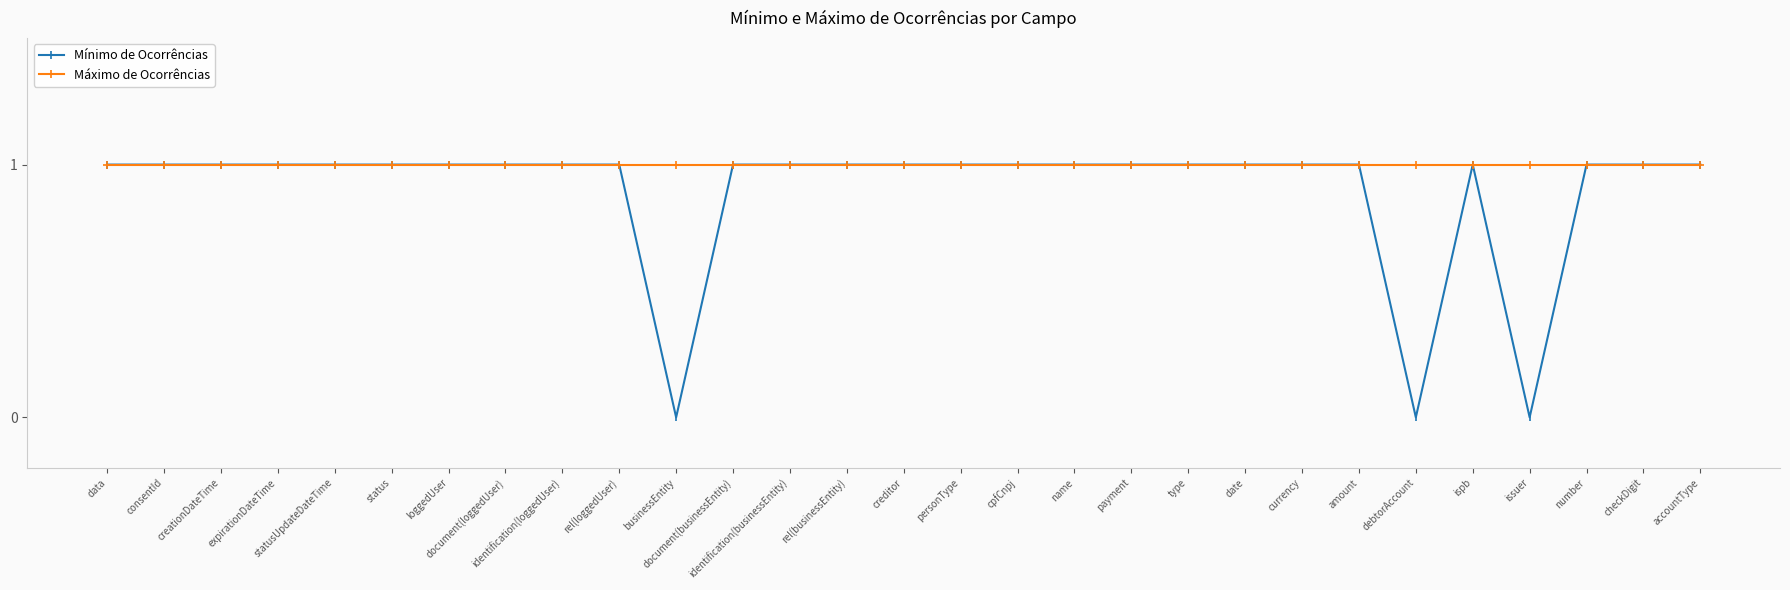

What is the label of the 4th point from the right?

issuer